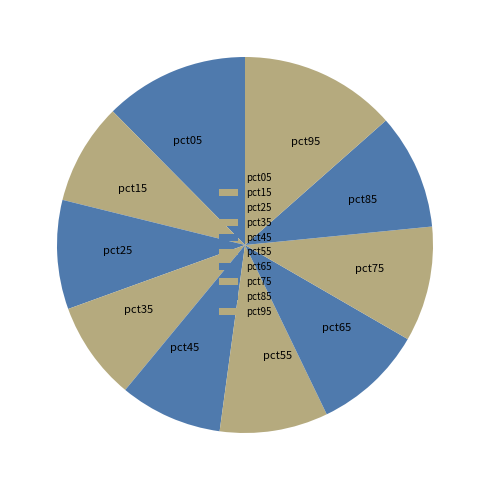

Combined, do pct25 and pct85 account for over 50%?

No